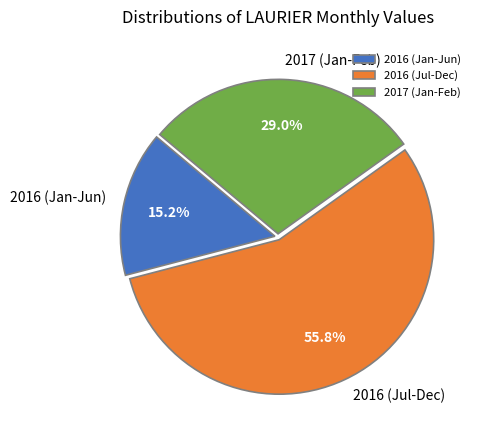

Which category accounts for the majority?

2016 (Jul-Dec)